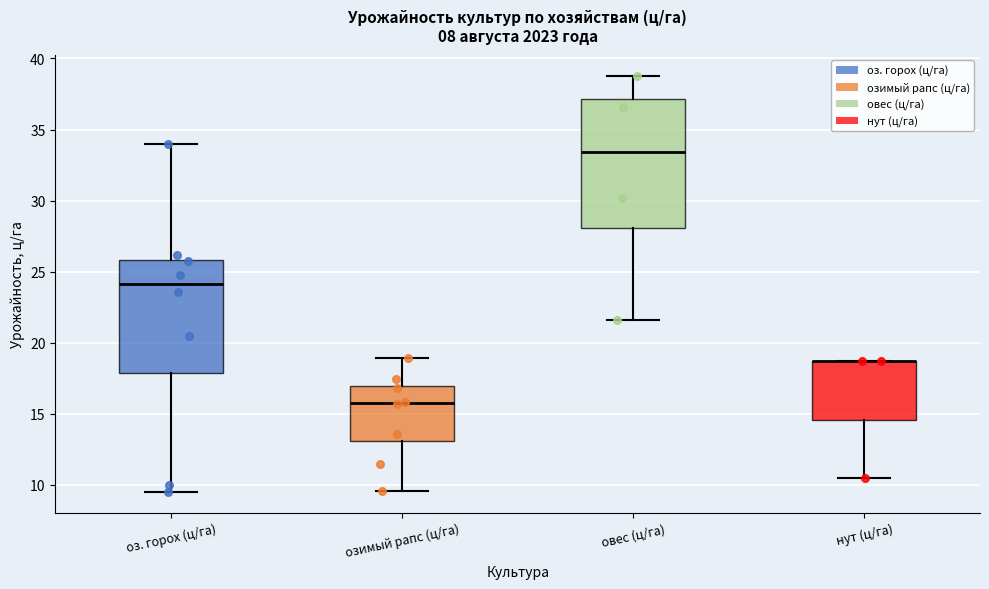

Reading left to right, transcribe this box plot: for each box, give where its median line is, the range the box spans, and where its two whiskers end, as read against the y-axis. The values are not printed on the chart, so give them approximately, as read against the axis.

оз. горох (ц/га): median 24.0, box 18.0 to 26.0, whiskers 9.5 to 34.0
озимый рапс (ц/га): median 16.0, box 13.0 to 17.0, whiskers 9.5 to 19.0
овес (ц/га): median 33.5, box 28.0 to 37.0, whiskers 21.5 to 39.0
нут (ц/га): median 18.5 (drawn on the box's upper edge), box 14.5 to 18.5, whiskers 10.5 to 18.5